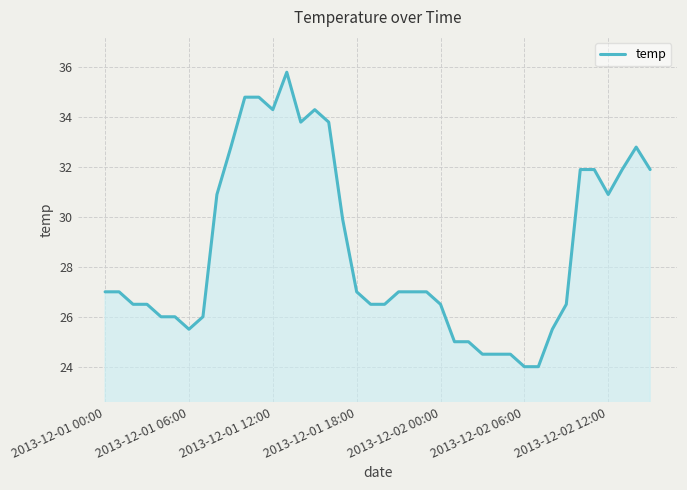

Does the chart display data point markers on the line(s)?

No